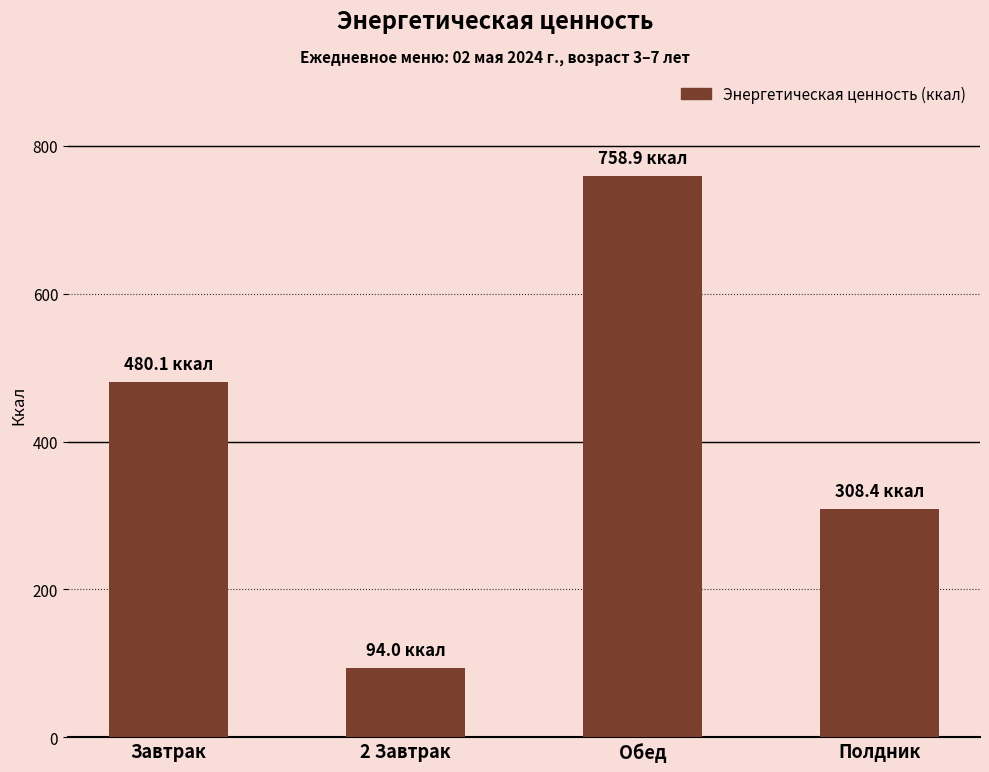

Read the value at 2 Завтрак.

94.0